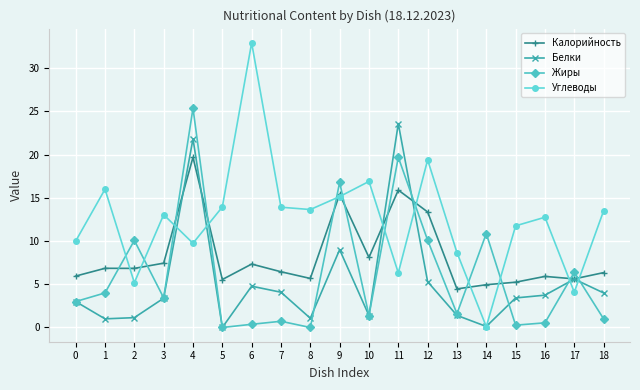

True or false: Белки has a value of 3.4 at 15.

True